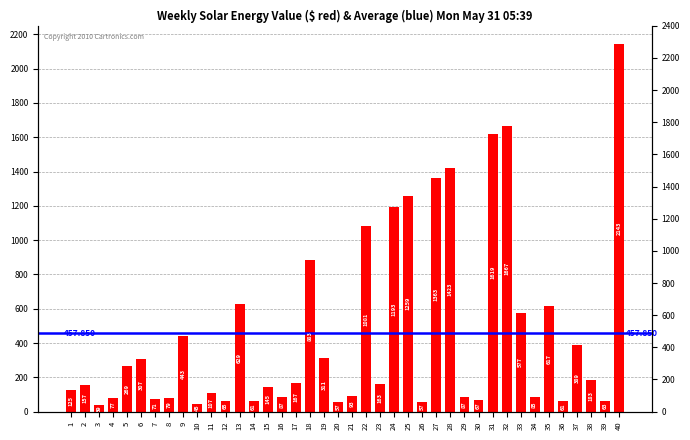

List the labels in order of value, largest first.

40, 32, 31, 28, 27, 25, 24, 22, 18, 13, 35, 33, 9, 37, 19, 6, 5, 38, 17, 23, 2, 15, 1, 11, 21, 16, 29, 34, 8, 4, 7, 30, 12, 39, 14, 36, 20, 26, 10, 3